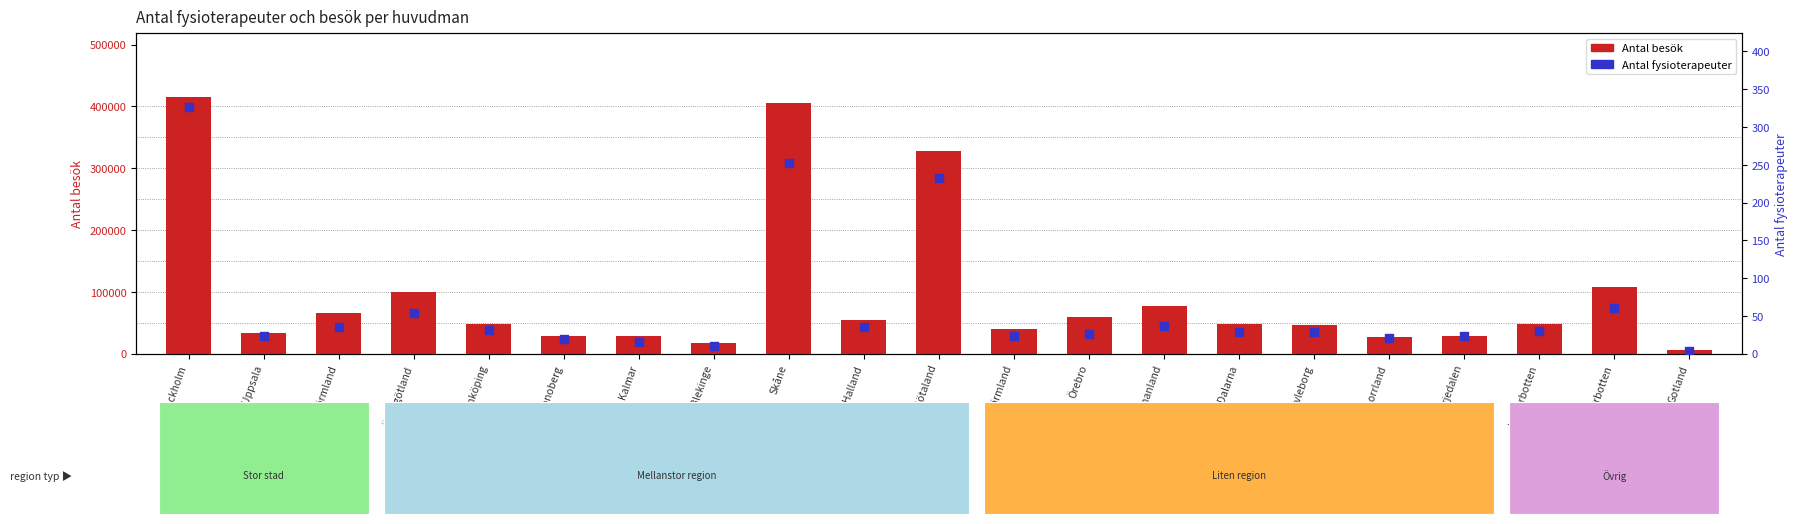

Which series has the largest total across all categories?

Antal besök